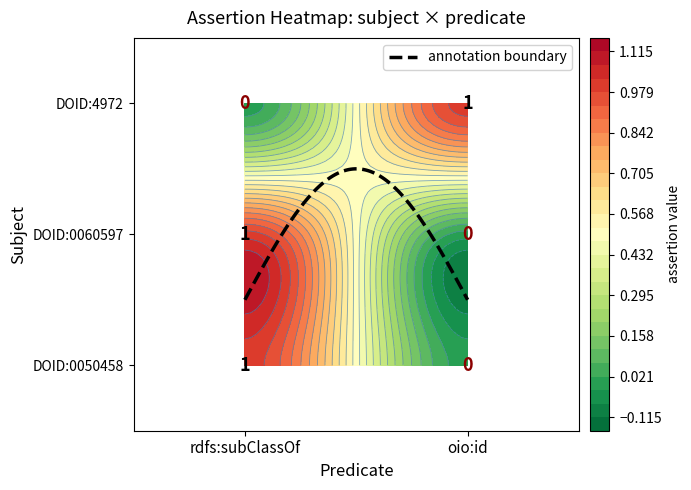

What is the difference between the DOID:0060597 values at oio:id and rdfs:subClassOf?

1